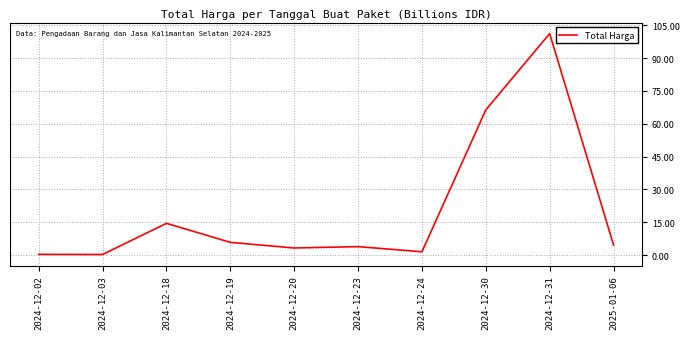

What position from the right is 2024-12-19?

7